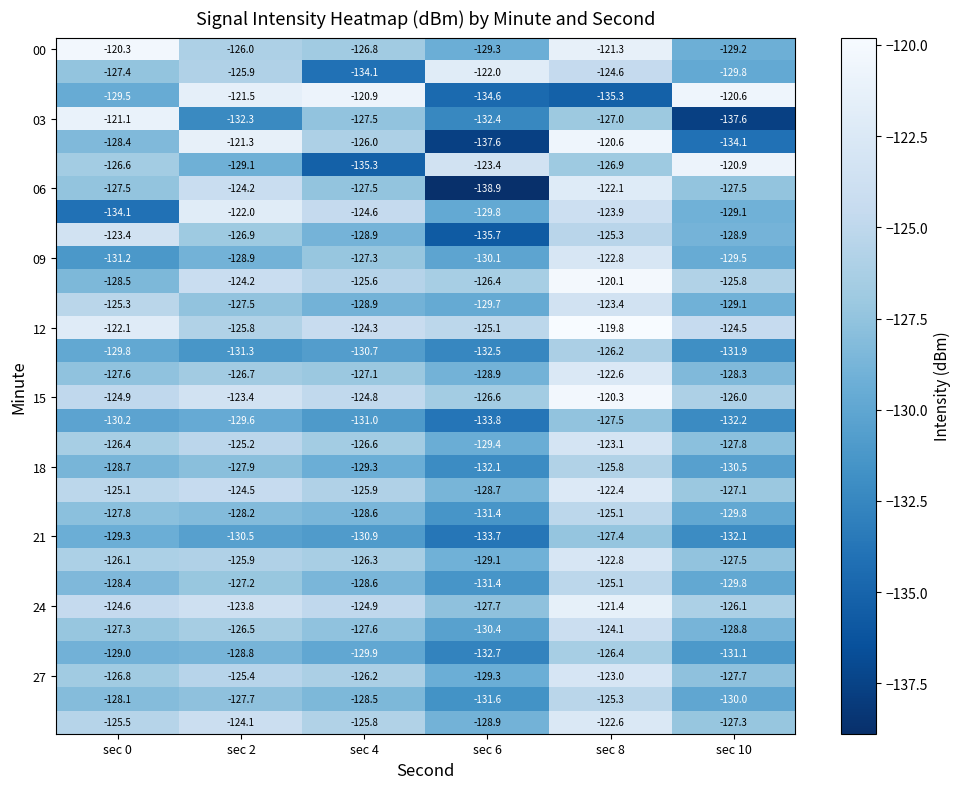

What is the difference between the highest and lowest values at sec 10?

17.0